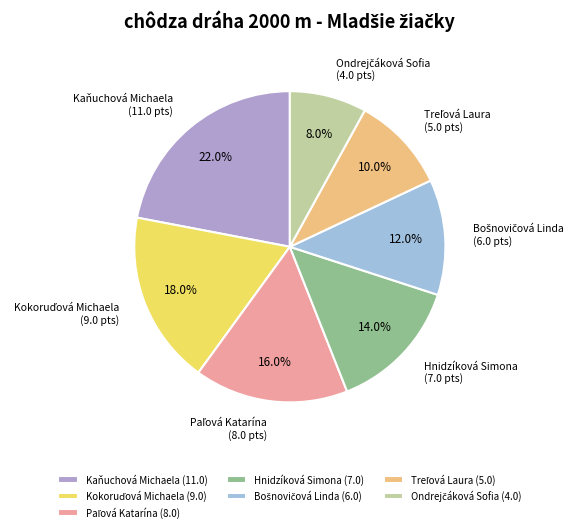

Is there any slice that represents more than half of the pie?

No